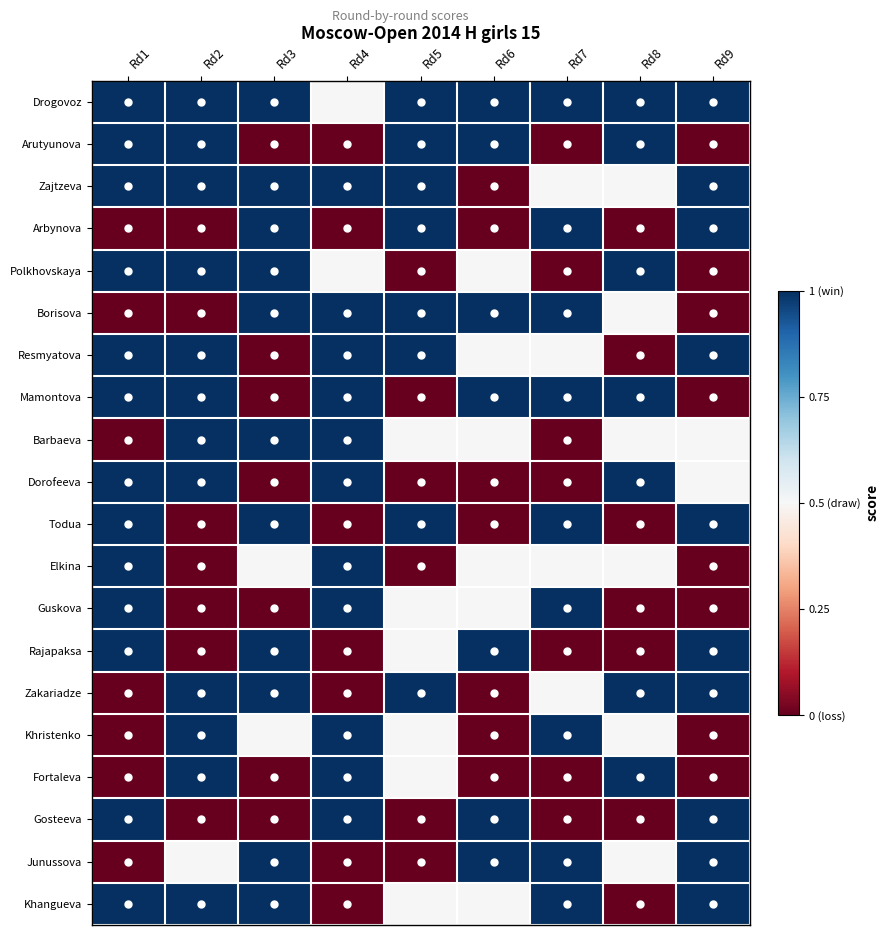

At which category is the sum across all series the highest?

Rd1